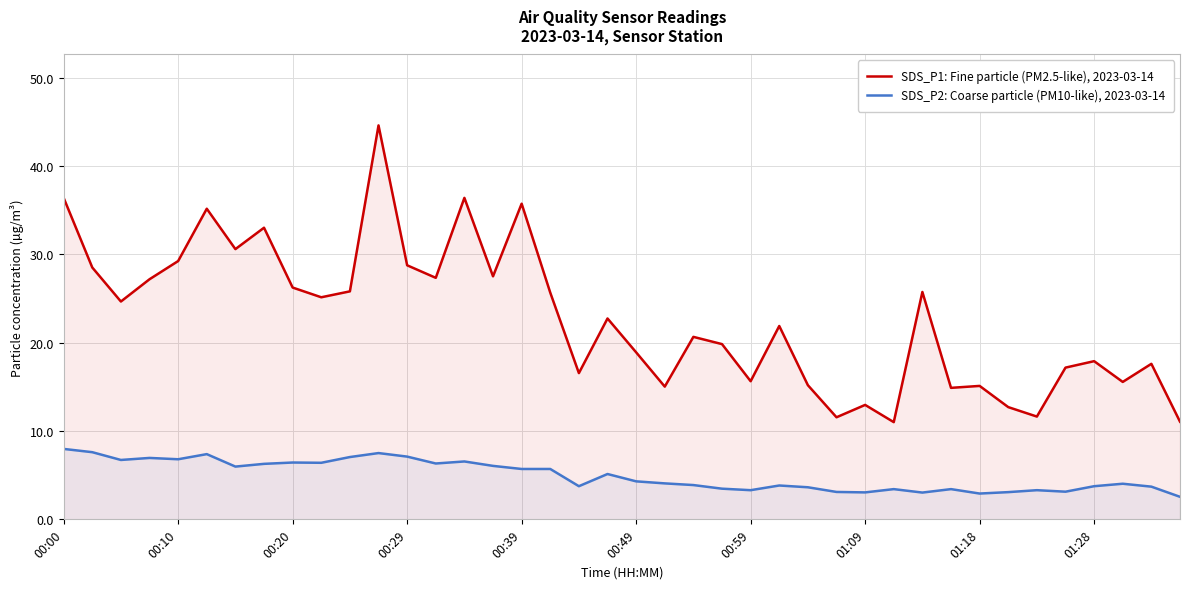

Does the chart have visible grid lines?

Yes